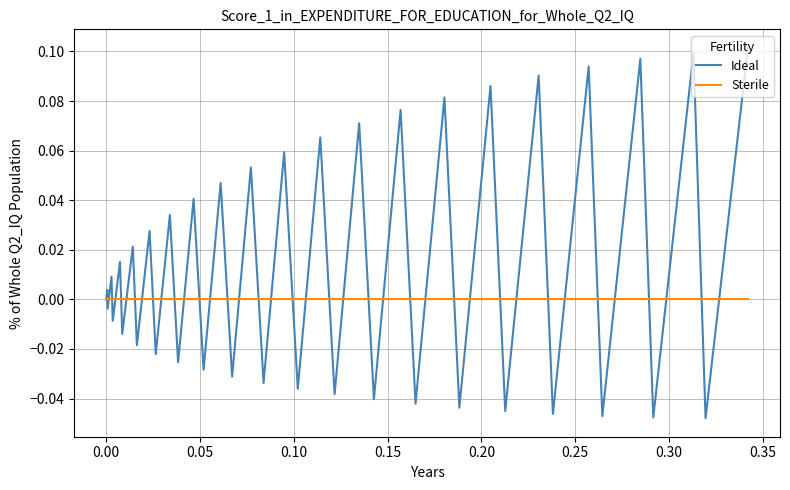

List the series in order of their peak value, highest first.

Ideal, Sterile